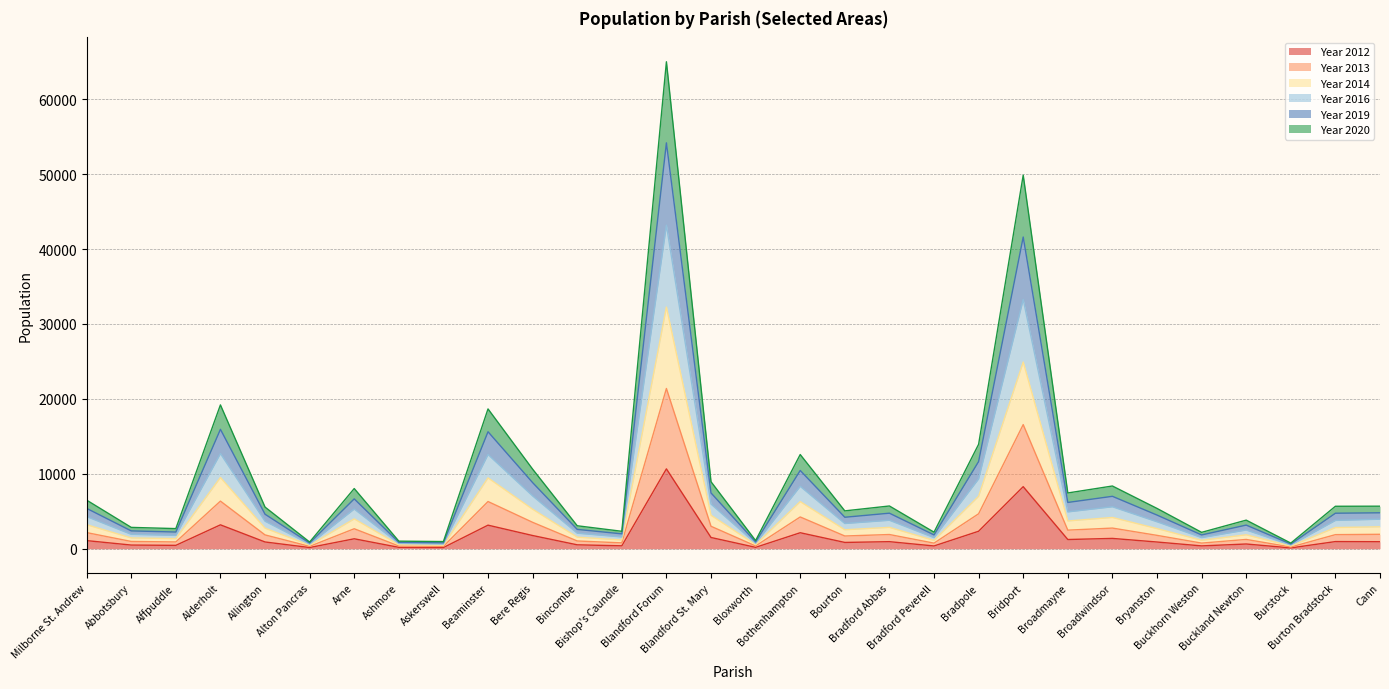

How many interior local valleys does the Year 2016 series have?

10